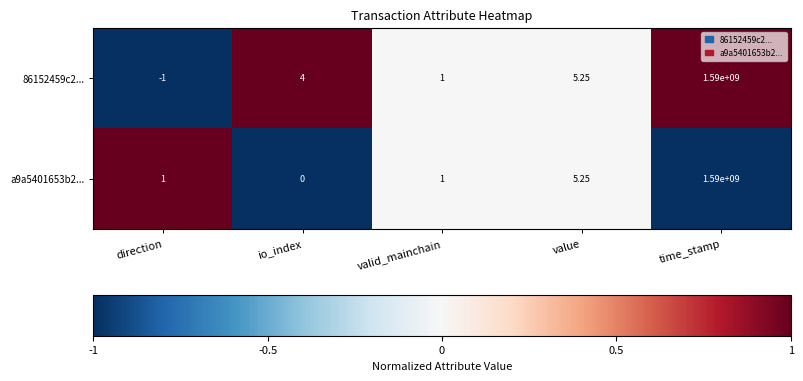

Where is 86152459c2... nearest to the value 794999999?

value